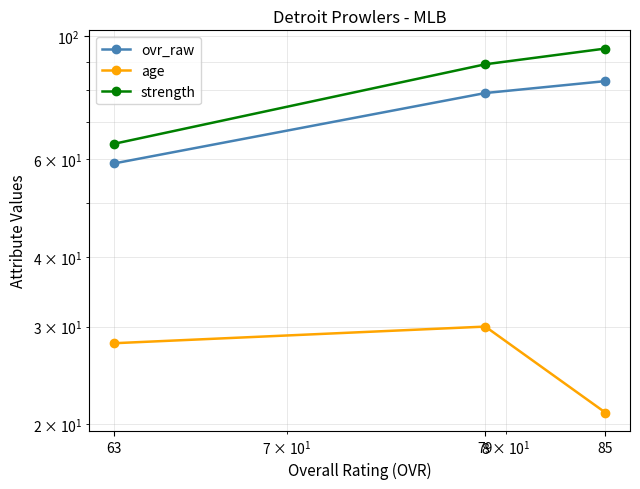

At which label does ovr_raw reach its minimum?

63